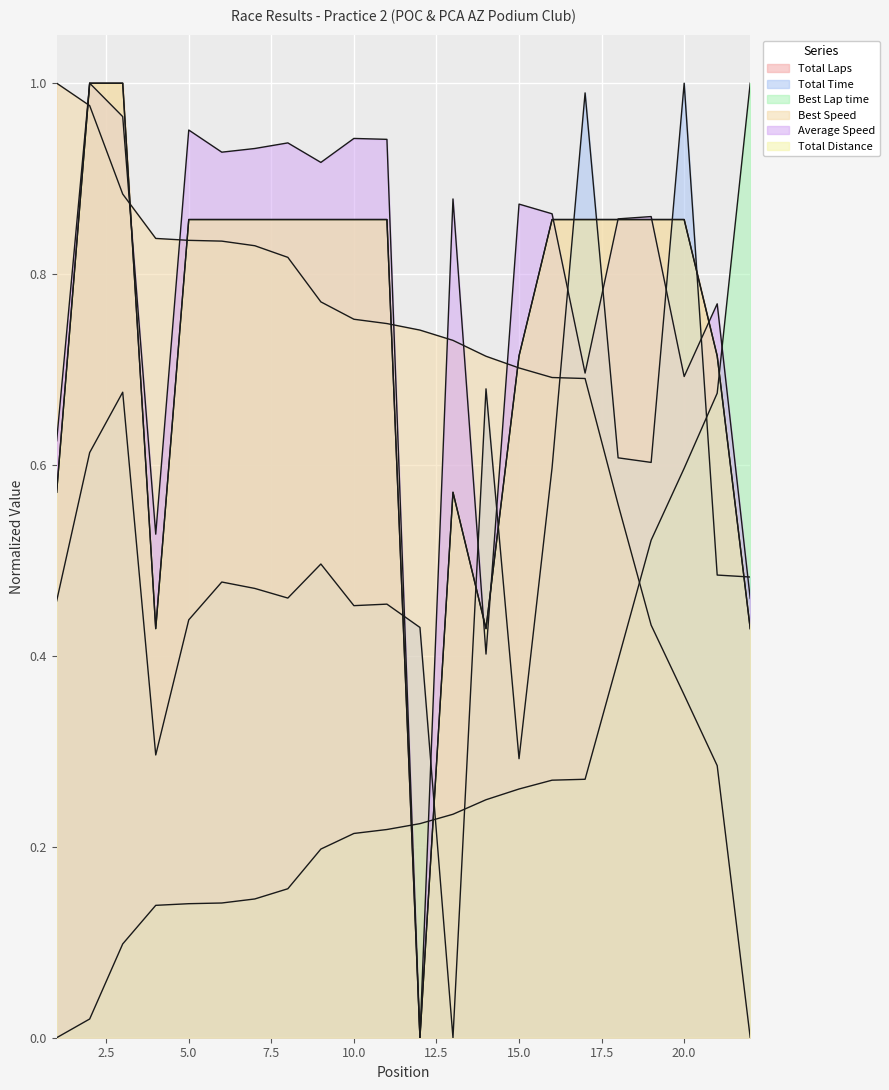

What are all the series names shown in the legend?

Total Laps, Total Time, Best Lap time, Best Speed, Average Speed, Total Distance